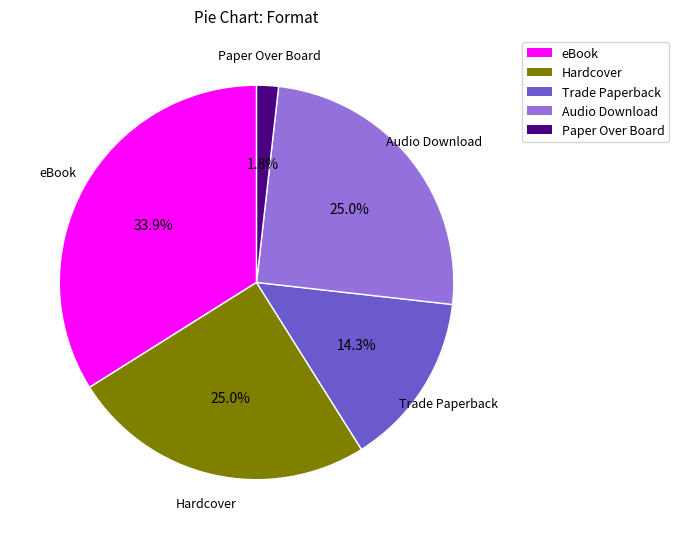

Does any single category account for the majority?

No